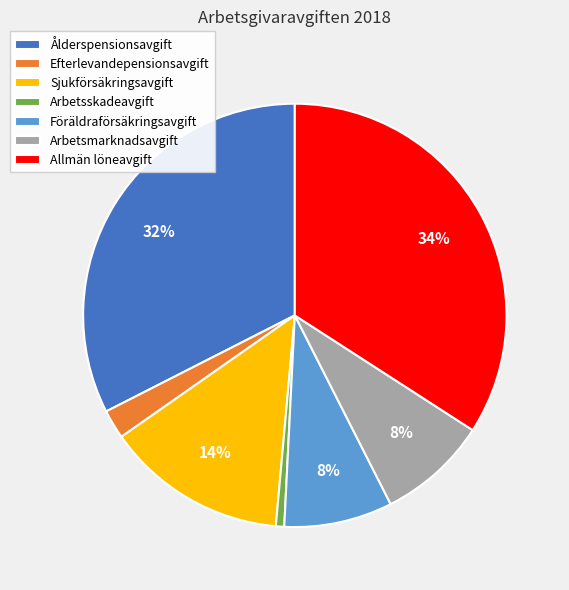

To the nearest percent, what percentage of the pie is Arbetsskadeavgift?

1%